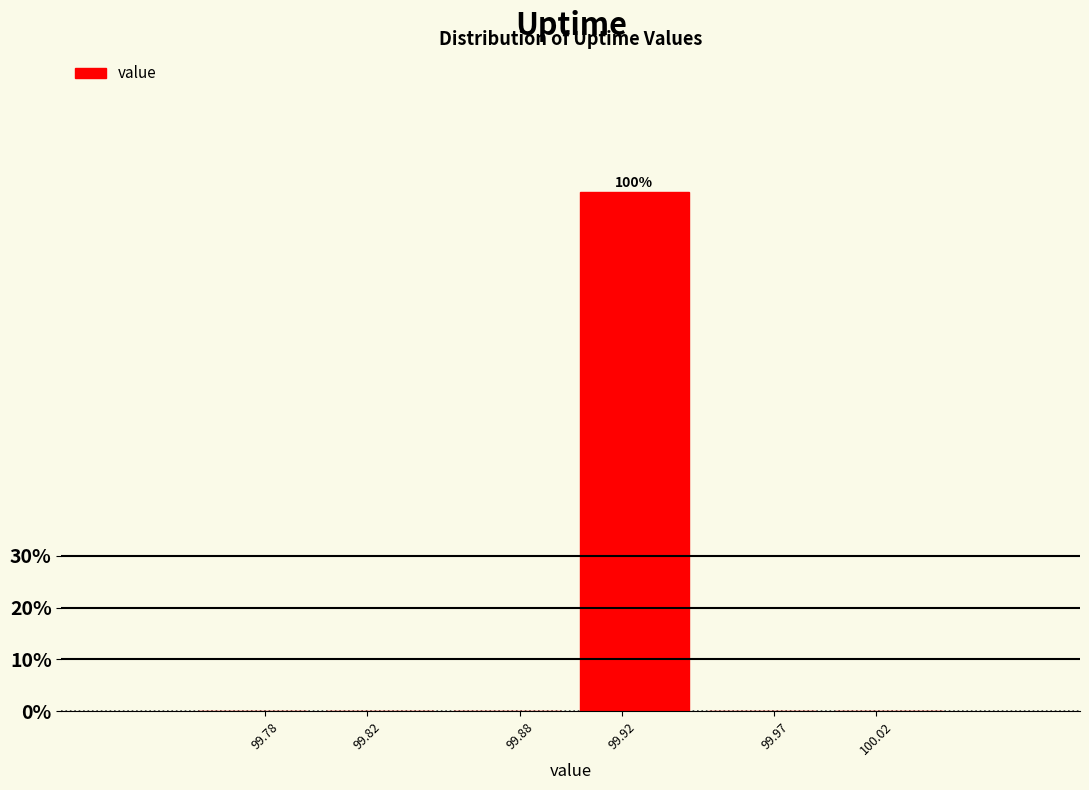

Reading left to right, what are all the values shown in this chart?

99.78=0	99.82=0	99.88=0	99.92=100	99.97=0	100.02=0